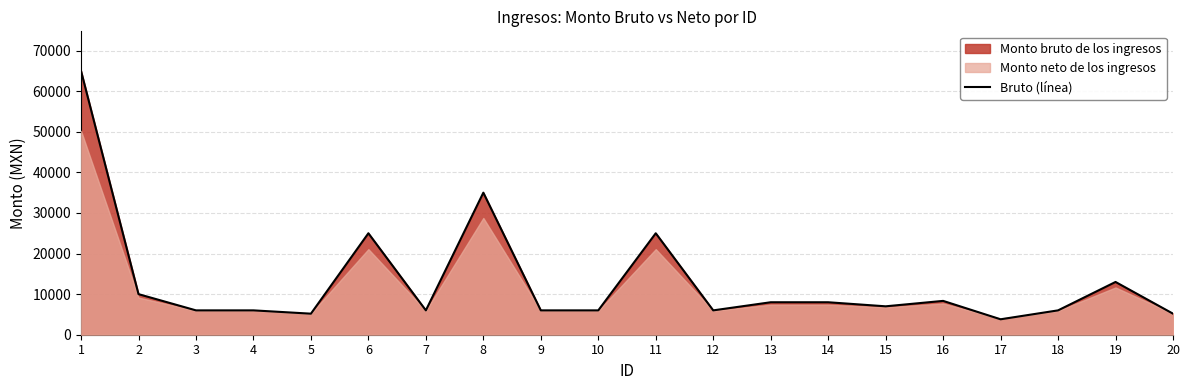

Reading right to left, transcribe all the data shown in this chart.

20=5186.1	19=13000.0	18=6000.0	17=3803.1	16=8336.7	15=7000.0	14=8000.0	13=8000.0	12=6000.0	11=25000.0	10=6000.0	9=6000.0	8=35000.0	7=6000.0	6=25000.0	5=5186.1	4=6000.0	3=6000.0	2=10000.0	1=65000.0